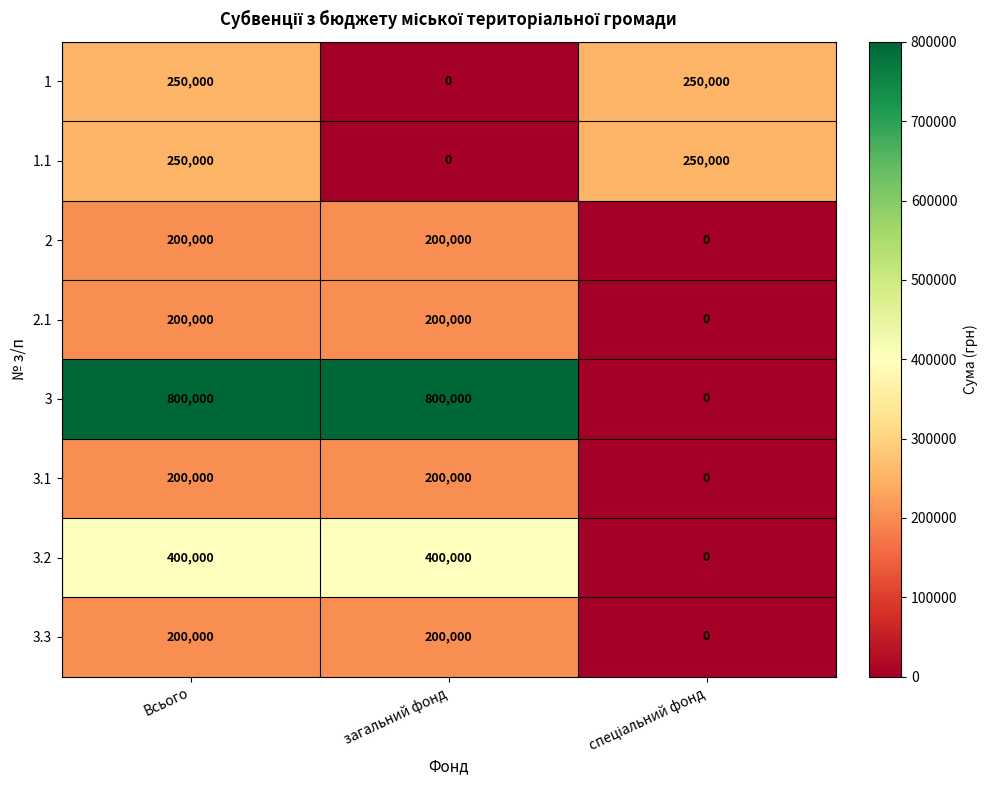

Reading left to right, list all the values displayed in this chart.

1: 250000	0	250000
1.1: 250000	0	250000
2: 200000	200000	0
2.1: 200000	200000	0
3: 800000	800000	0
3.1: 200000	200000	0
3.2: 400000	400000	0
3.3: 200000	200000	0